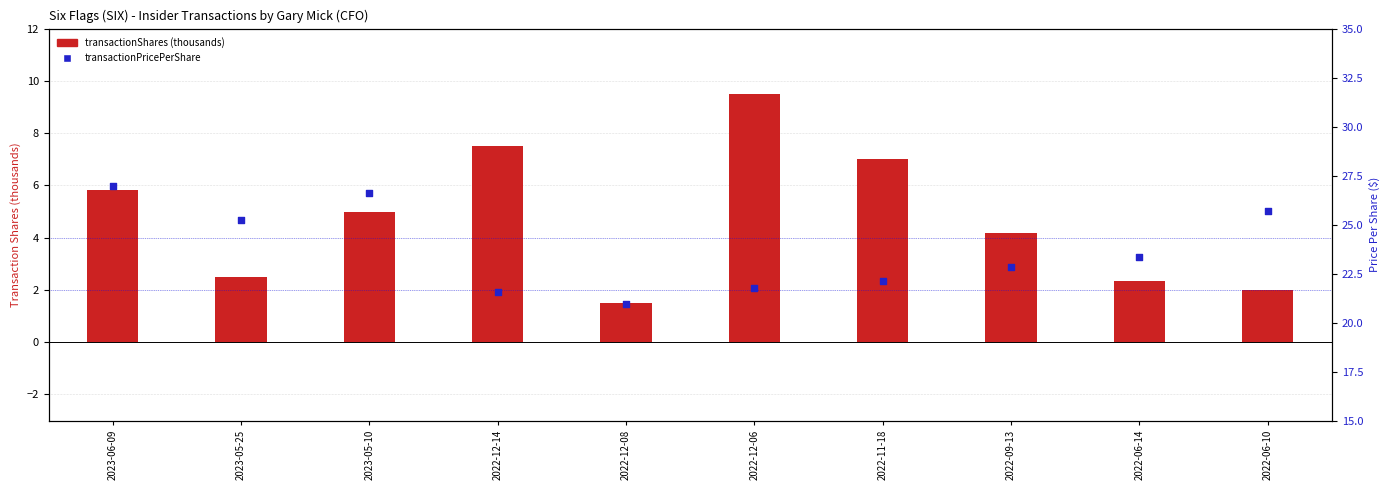

Is the value of transactionPricePerShare at 2022-11-18 greater than the value of transactionShares (thousands) at 2023-05-25?

Yes